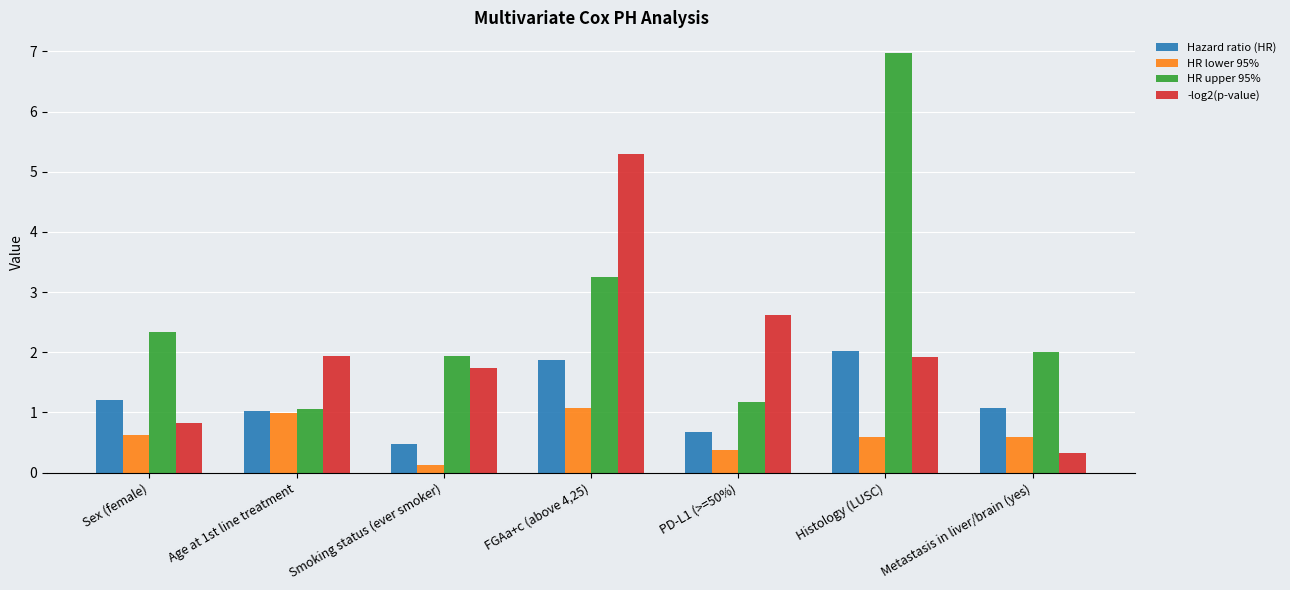

What is the greatest value displayed?

7.0